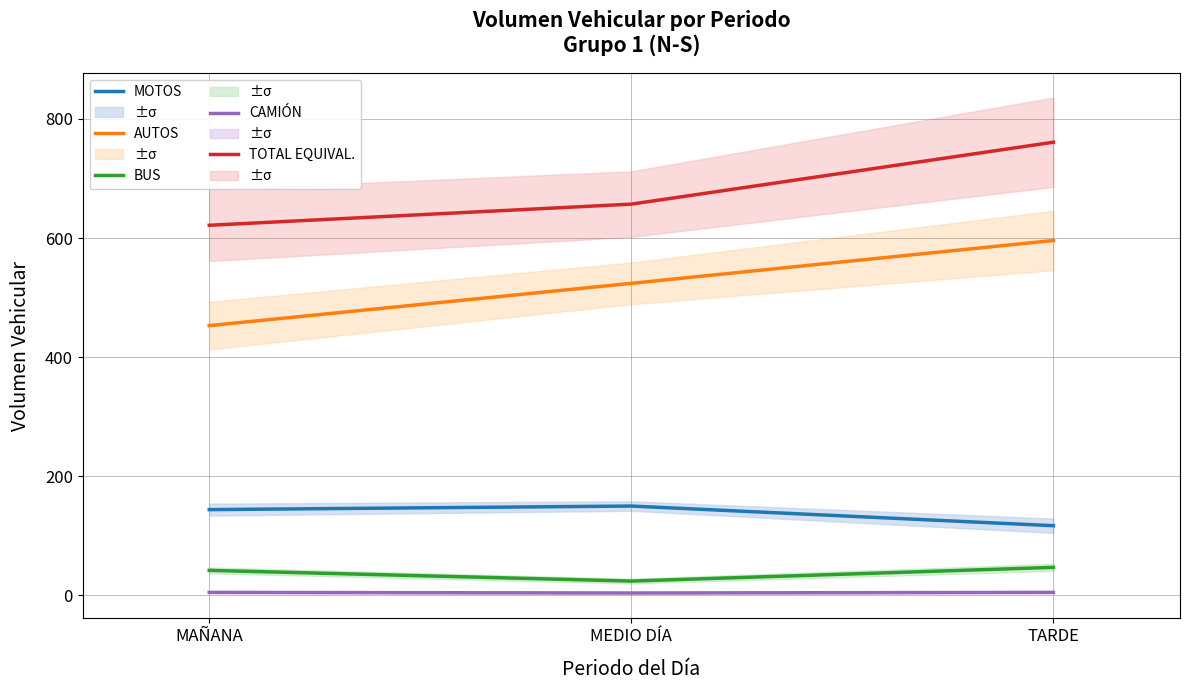

What position from the right is MEDIO DÍA?

2